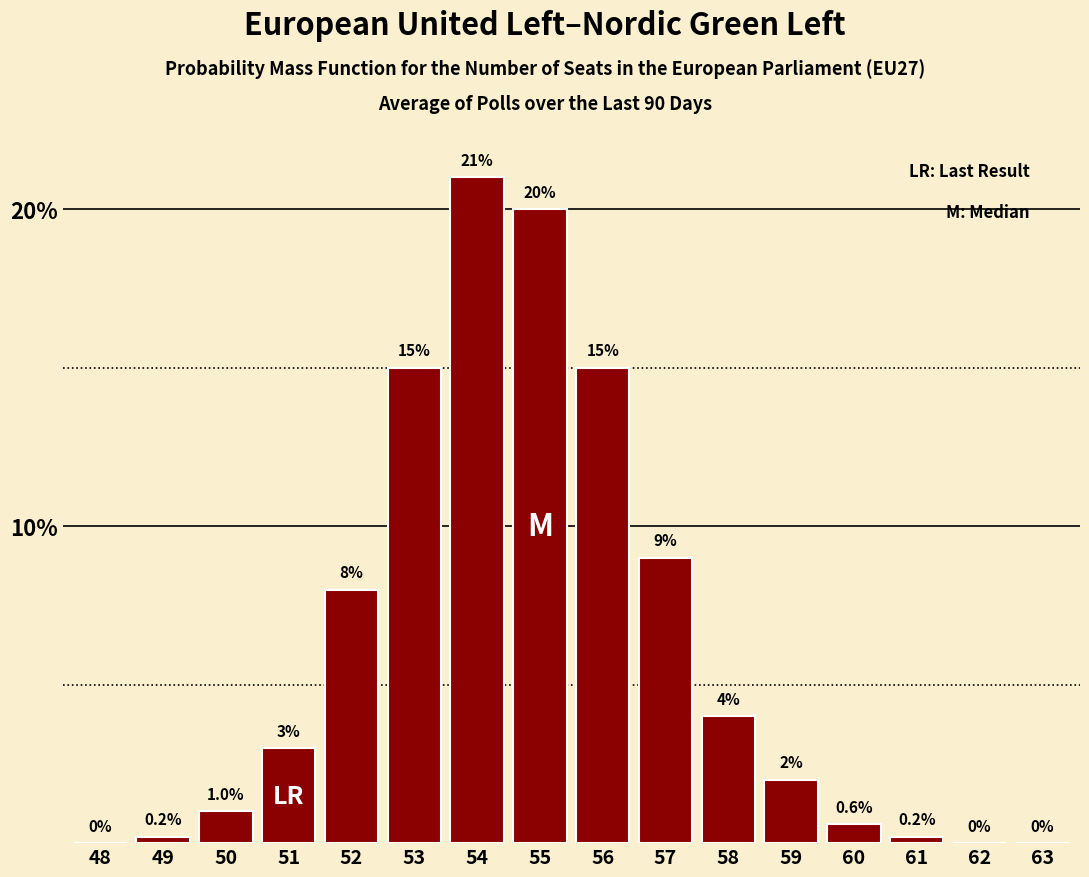

Reading right to left, list all the values displayed in this chart.

63=0.0	62=0.0	61=0.2	60=0.6	59=2.0	58=4.0	57=9.0	56=15.0	55=20.0	54=21.0	53=15.0	52=8.0	51=3.0	50=1.0	49=0.2	48=0.0